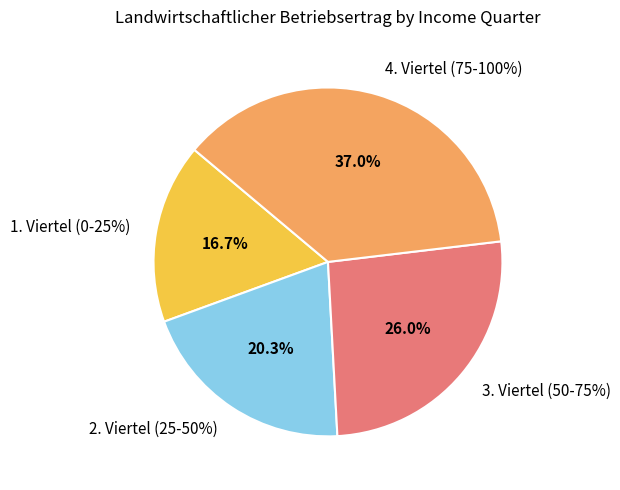

Which category has the smallest portion of the pie?

1. Viertel (0-25%)